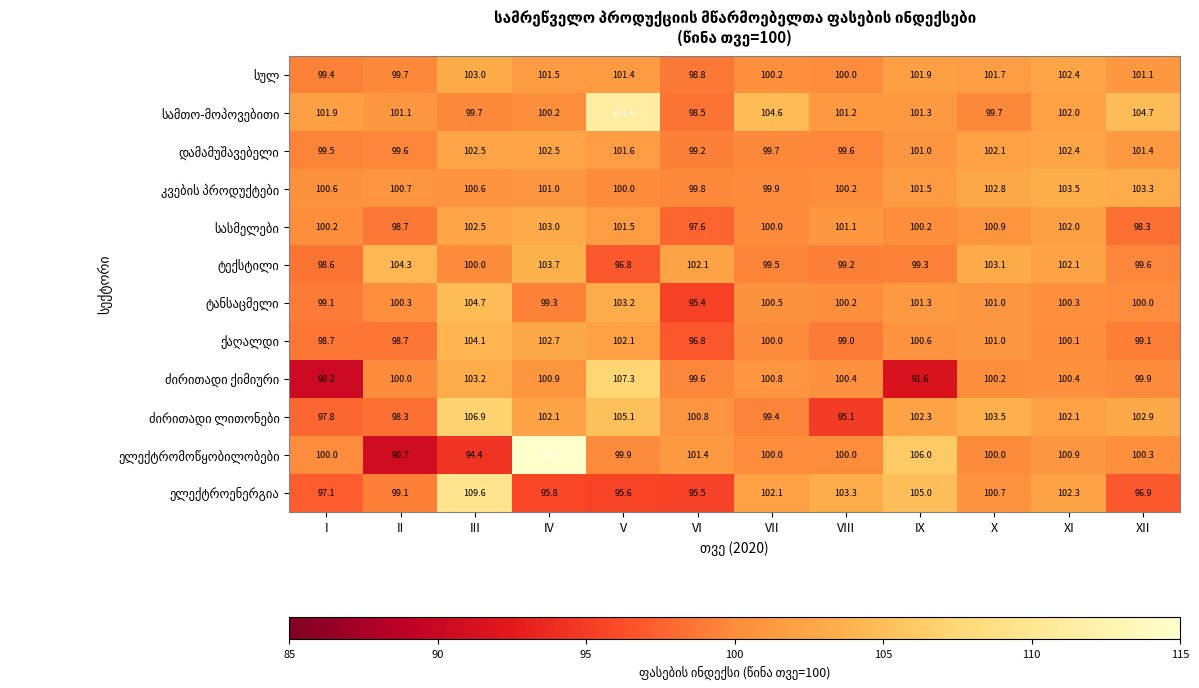

What is the spread (max minus min) of values at II?

13.6